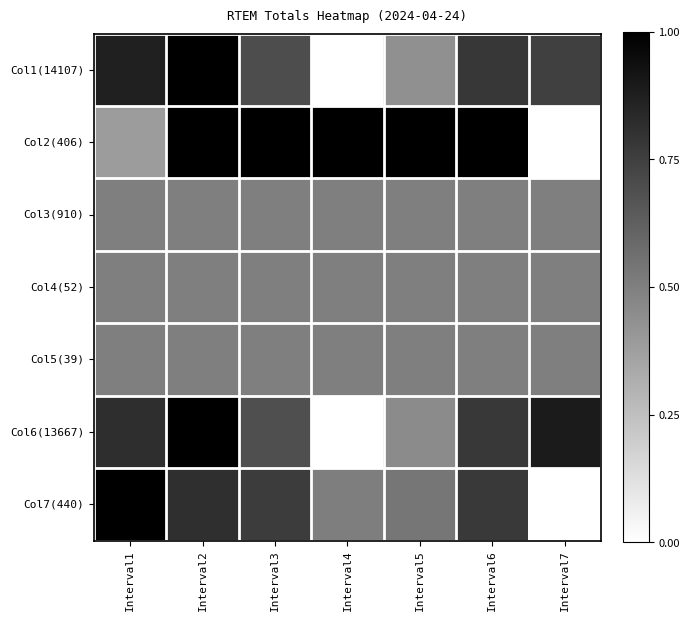

Which category has the lowest value across all series?

Interval4